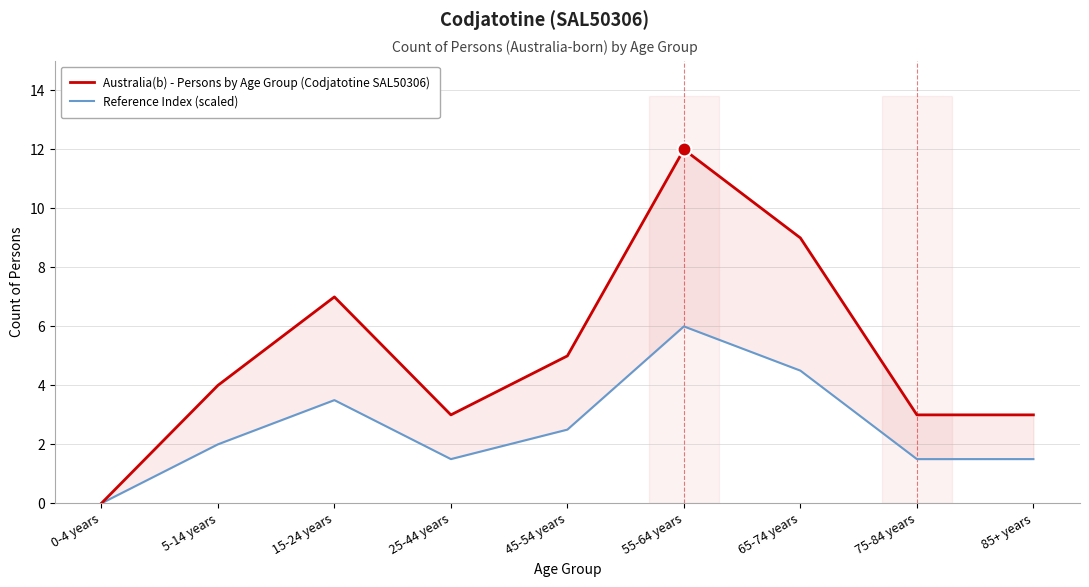

Where is the first local minimum for Reference Index (scaled)?

25-44 years